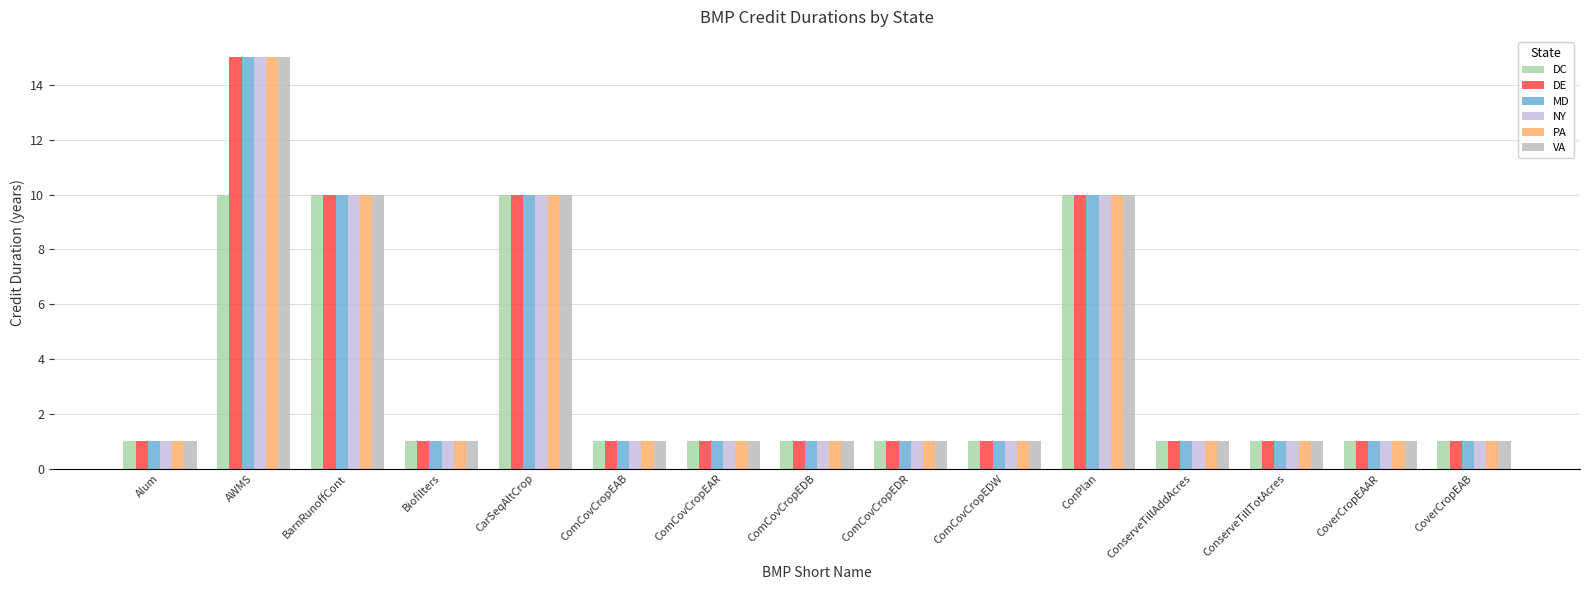

How many distinct data groups are displayed?

6